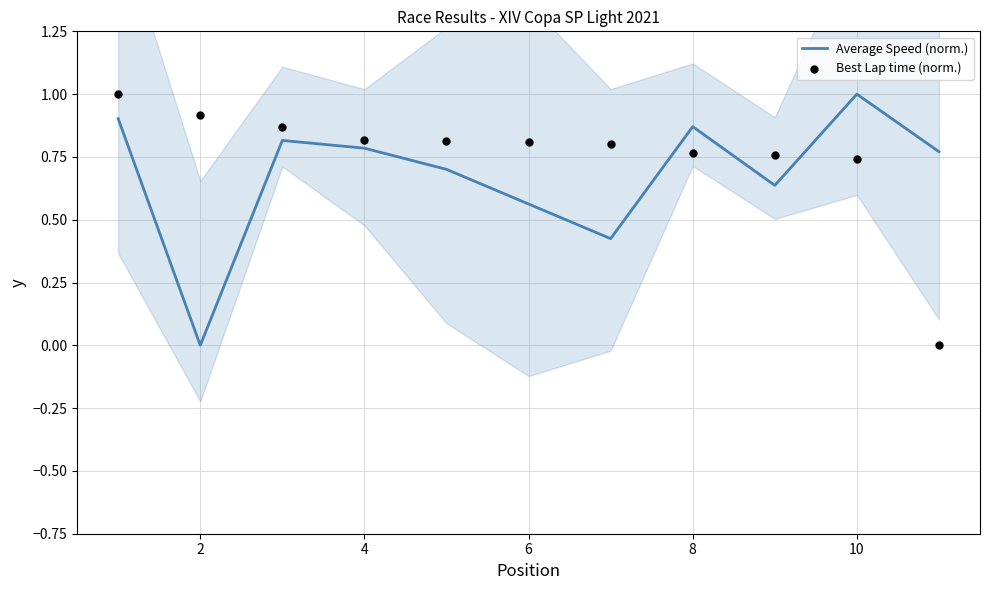

What are all the series names shown in the legend?

Average Speed (norm.), Best Lap time (norm.)